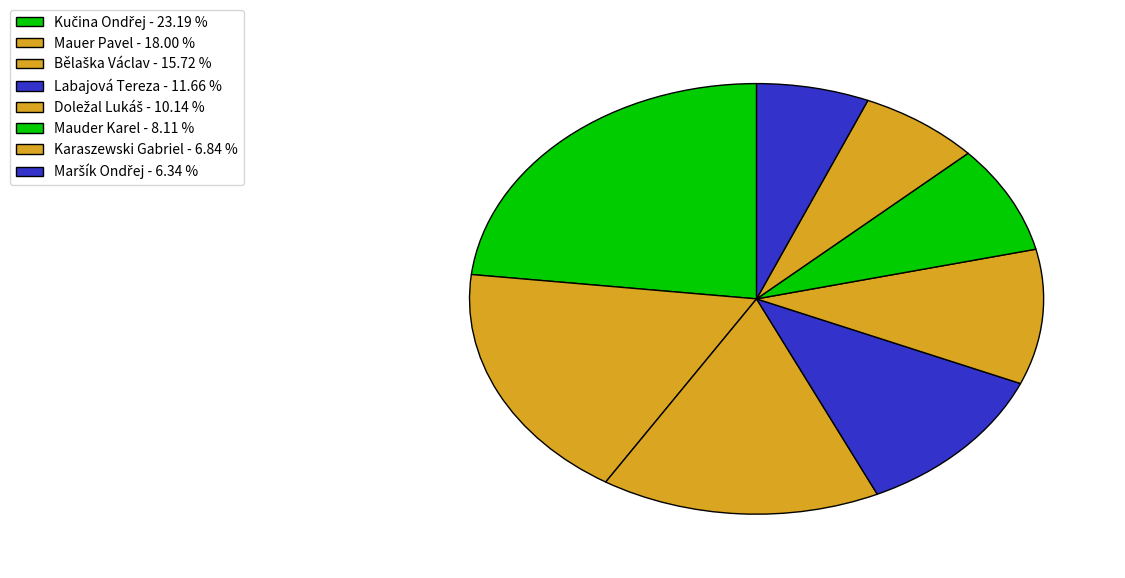

How many segments does this pie chart have?

8